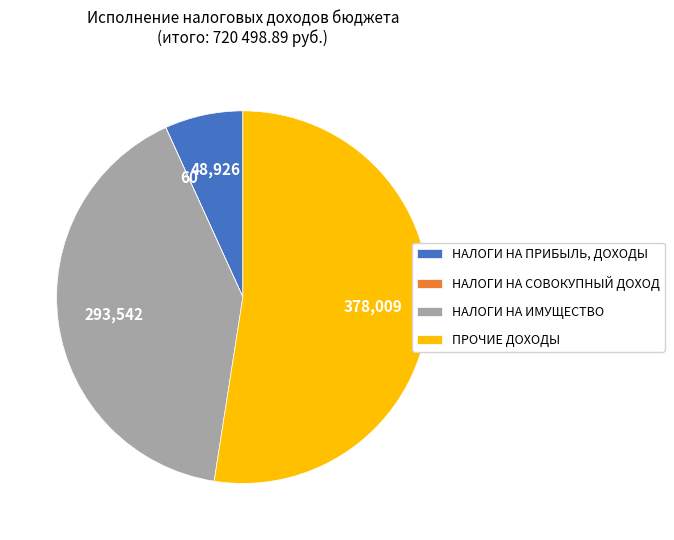

What is the largest slice in the pie chart?

ПРОЧИЕ ДОХОДЫ